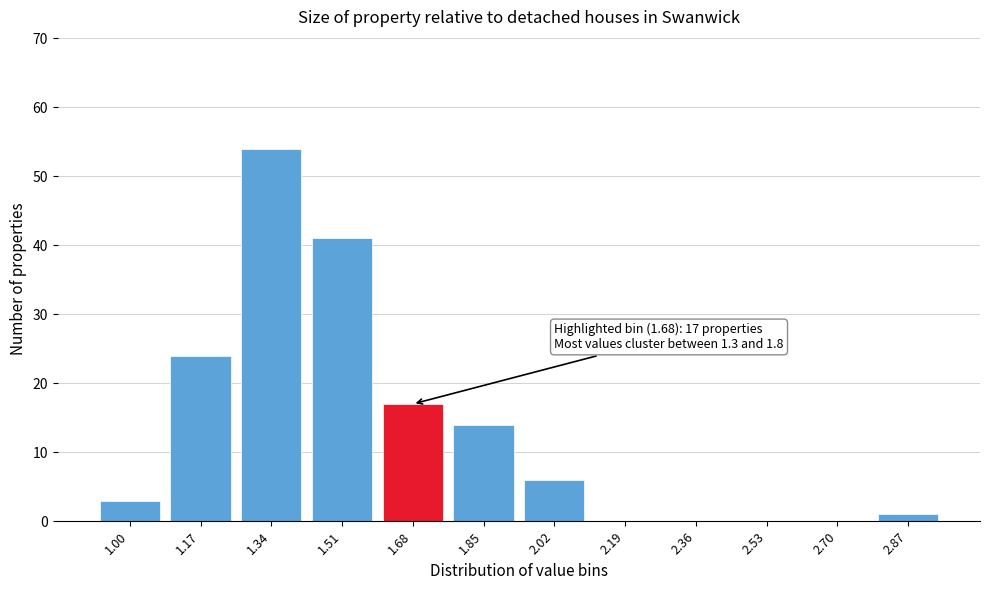

Reading right to left, extract all data points from this chart.

2.87=1	2.70=0	2.53=0	2.36=0	2.19=0	2.02=6	1.85=14	1.68=17	1.51=41	1.34=54	1.17=24	1.00=3